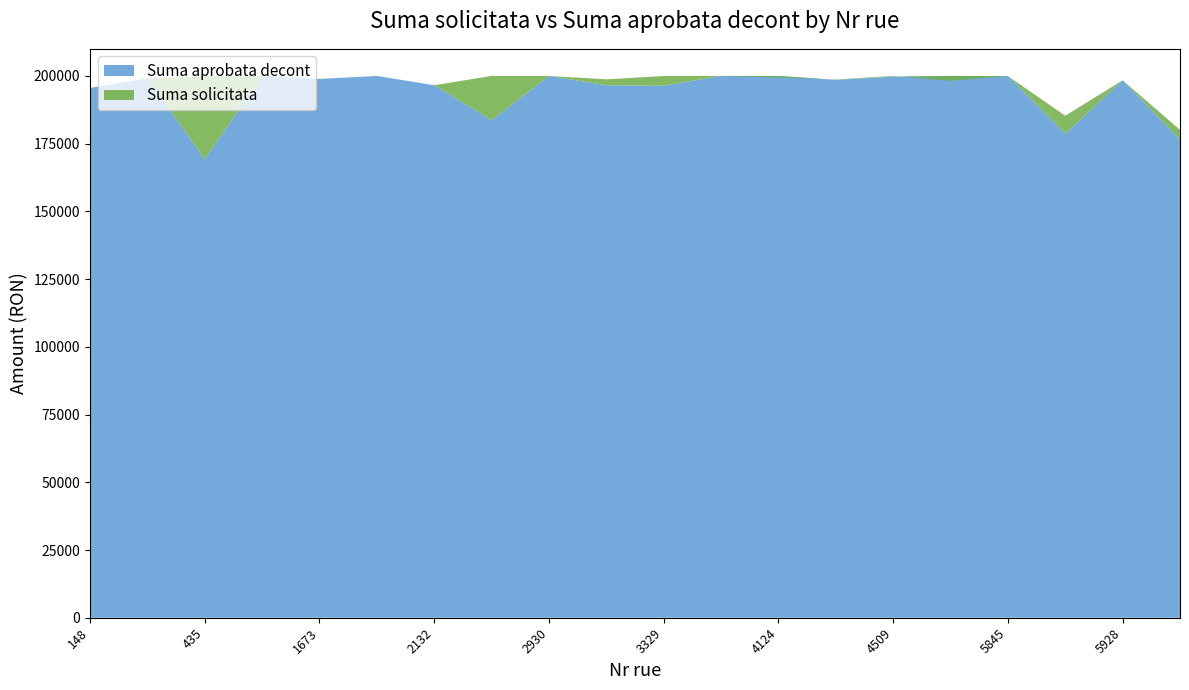

Reading left to right, list all the values displayed in this chart.

Suma solicitata: 195536.3	199132.6	199894.6	200000.0	198874.9	200000.0	196565.0	199999.9	199997.8	198742.3	199970.1	200000.0	199399.1	198682.0	200000.0	198223.0	199962.0	185290.6	198394.6	180086.5
Suma aprobata decont: 195536.2	199132.6	169240.0	200000.0	198874.5	200000.0	196565.0	183670.3	199997.8	196555.0	196376.6	200000.0	199978.0	198556.2	199733.6	199992.9	199961.7	178698.5	198394.6	176439.4